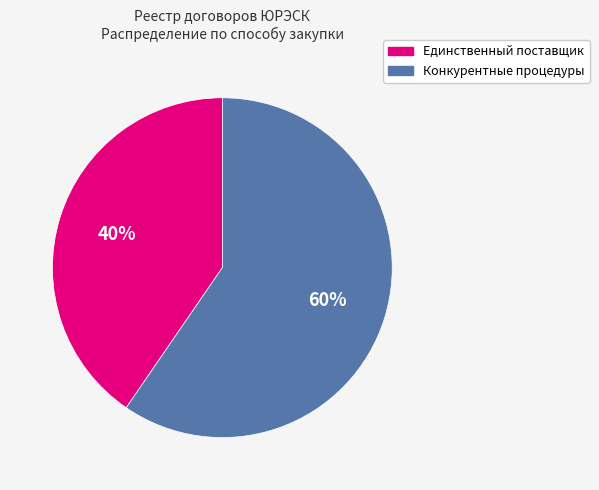

To the nearest percent, what is the average slice percentage?

50%